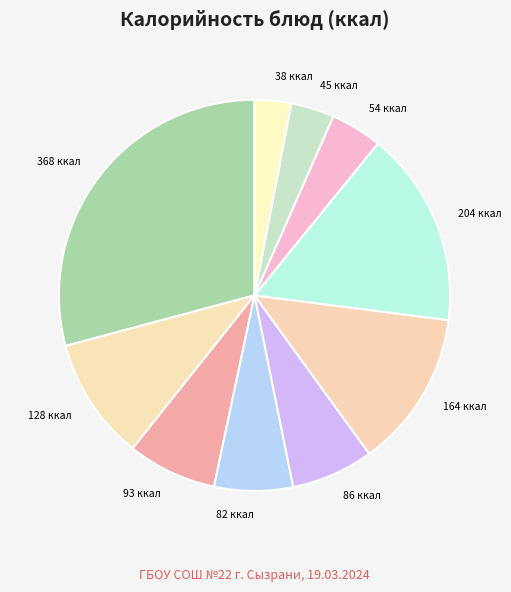

Rank the categories by value from highest to lowest.

Каша гречневая (Завтрак), Макаронные изделия (Обед), Ежики в соусе (Обед), Компот из яблок (Завтрак), Хлеб пшеничный (Завтрак), Щи из свежей капусты (Обед), Винегрет овощной (Обед), Чай с лимоном (Обед), Хлеб пшеничный (Обед), Хлеб ржаной (Обед)